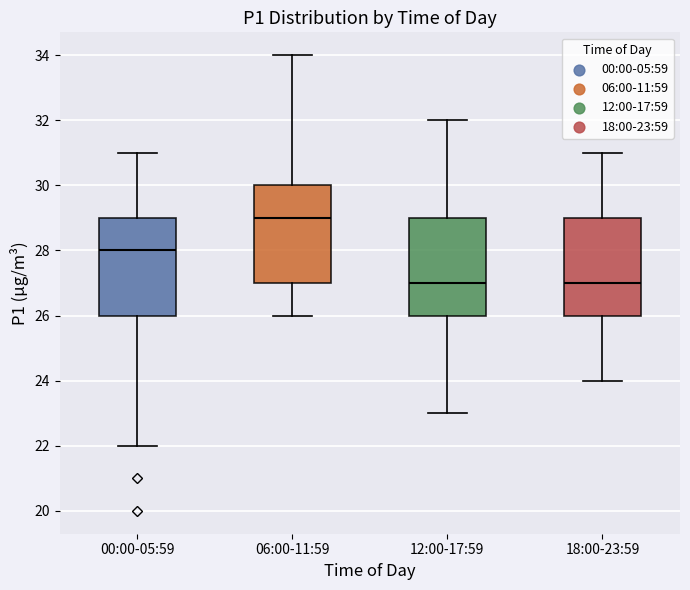

Where is the lower edge of the box for 06:00-11:59 on the y-axis? The values are not printed on the chart, so give them approximately, as read against the axis.

27